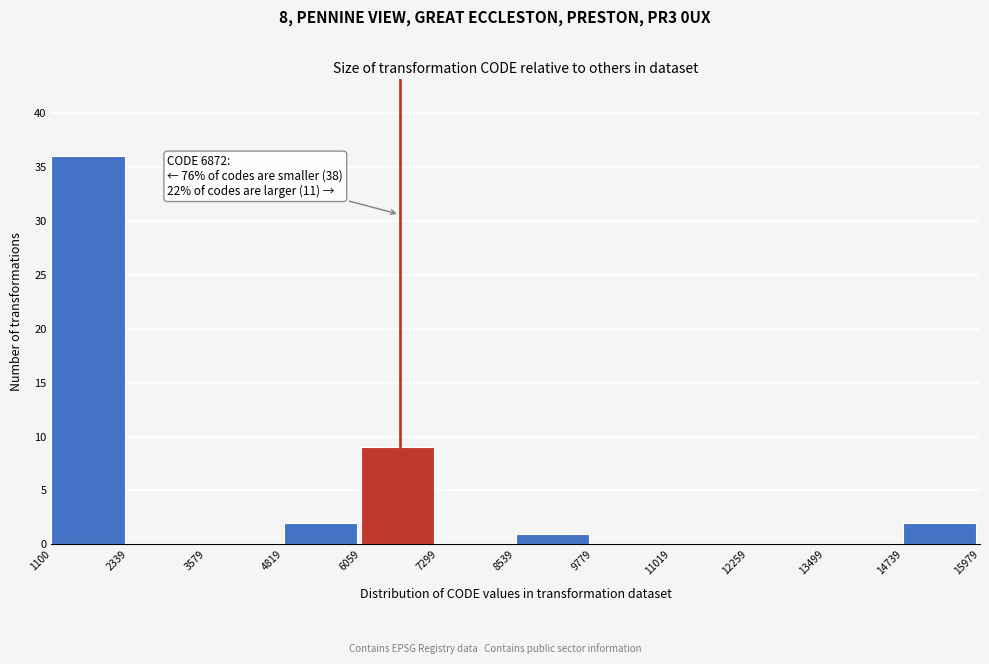

Which range on the x-axis has the tallest bar?

1100 to 2339